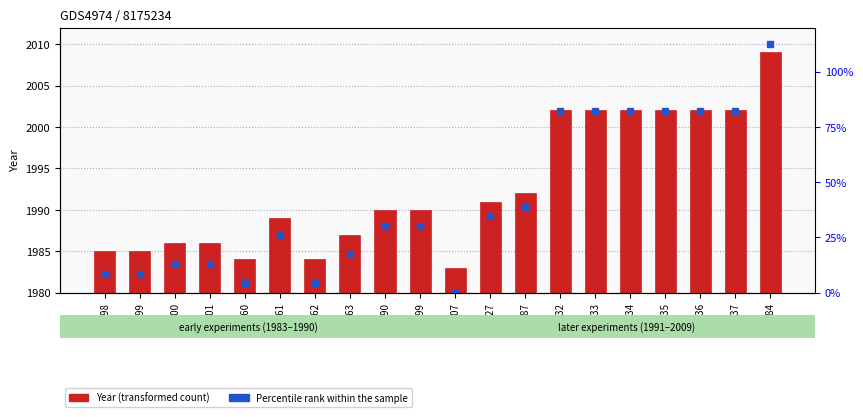

Rank the categories by value from highest to lowest.

E-0784, E-0632, E-0633, E-0634, E-0635, E-0636, E-0637, E-0287, E-0227, E-0190, E-0199, E-0161, E-0163, E-0100, E-0101, E-0098, E-0099, E-0160, E-0162, E-0207